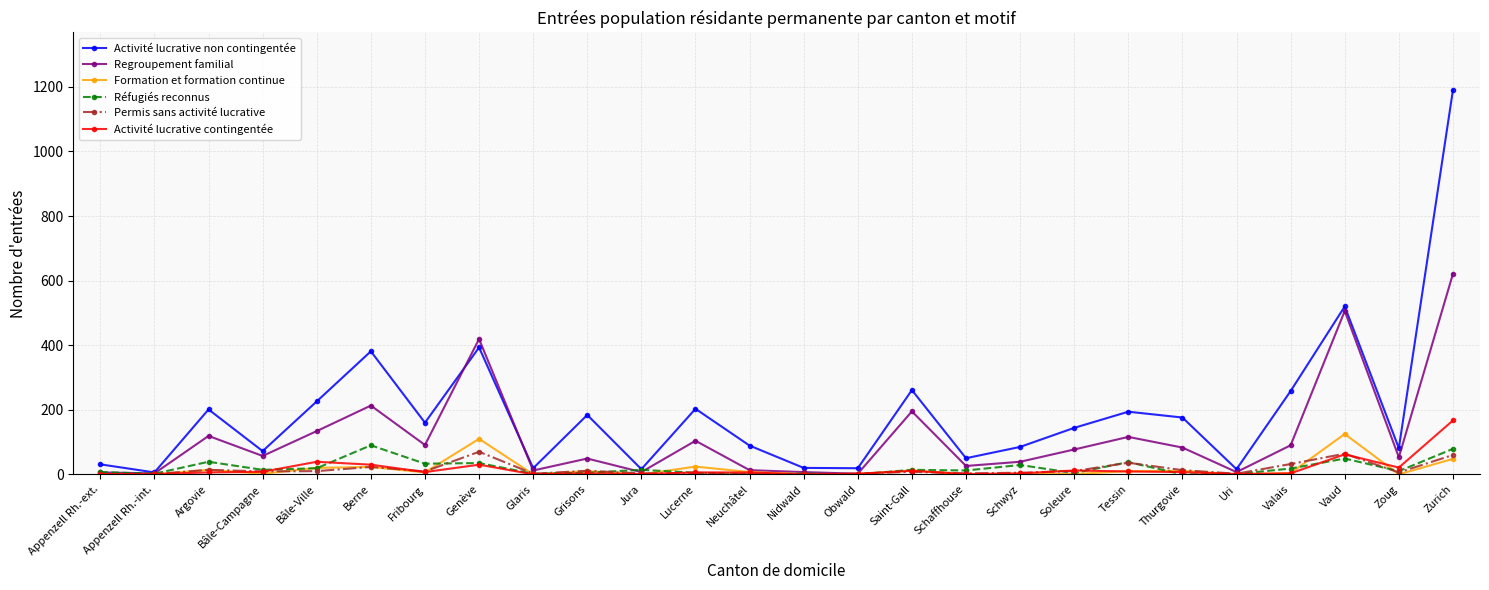

What is the sum of the Permis sans activité lucrative values at Appenzell Rh.-int. and Zurich?

61